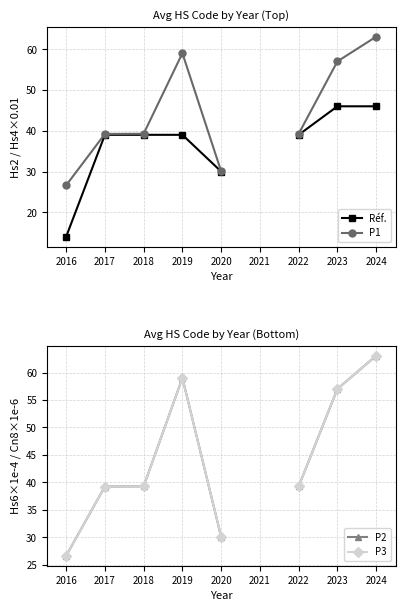

What is the minimum value shown in the chart?

14.0